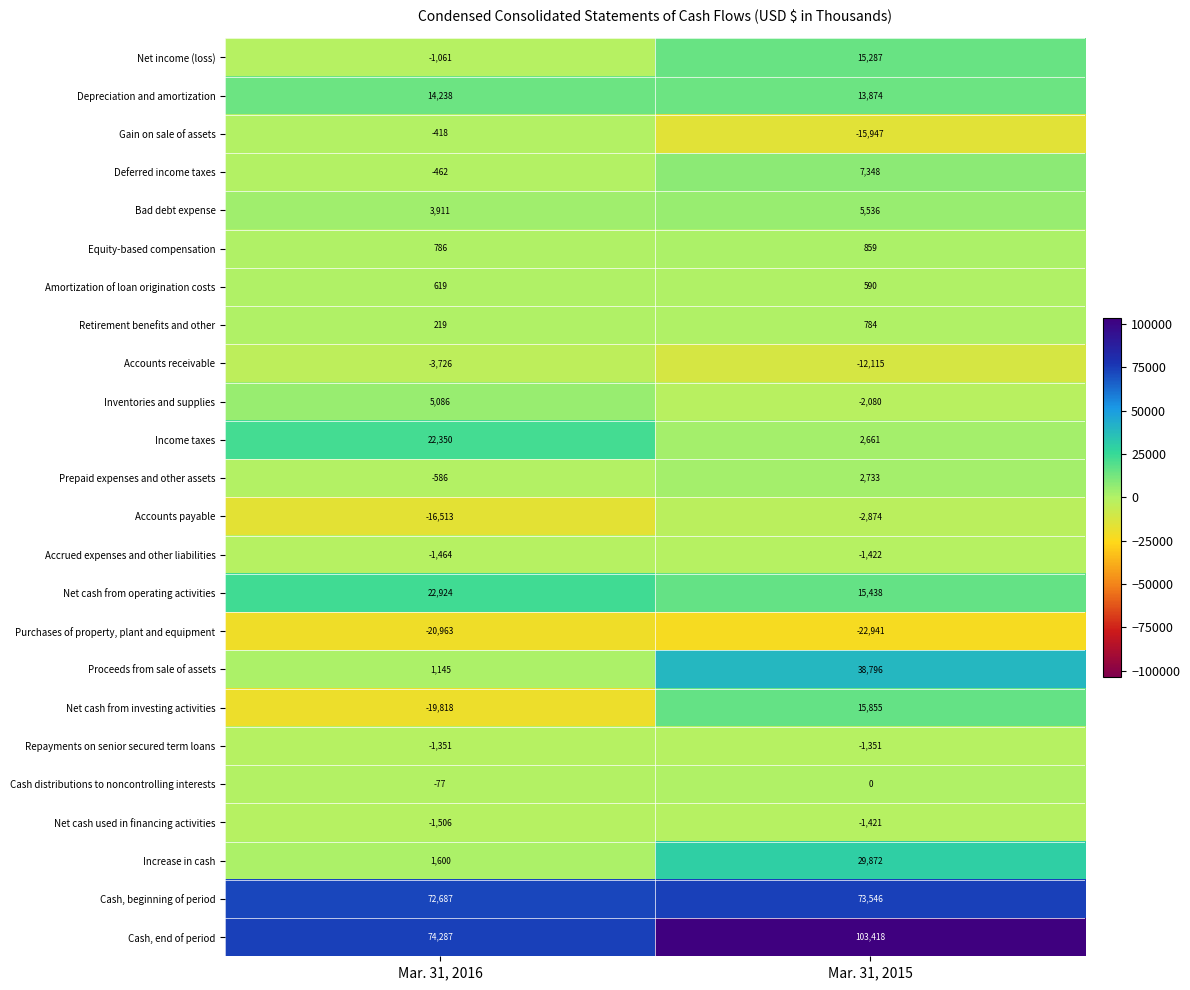

The value of Accrued expenses and other liabilities at Mar. 31, 2016 is -2235. True or false?

False